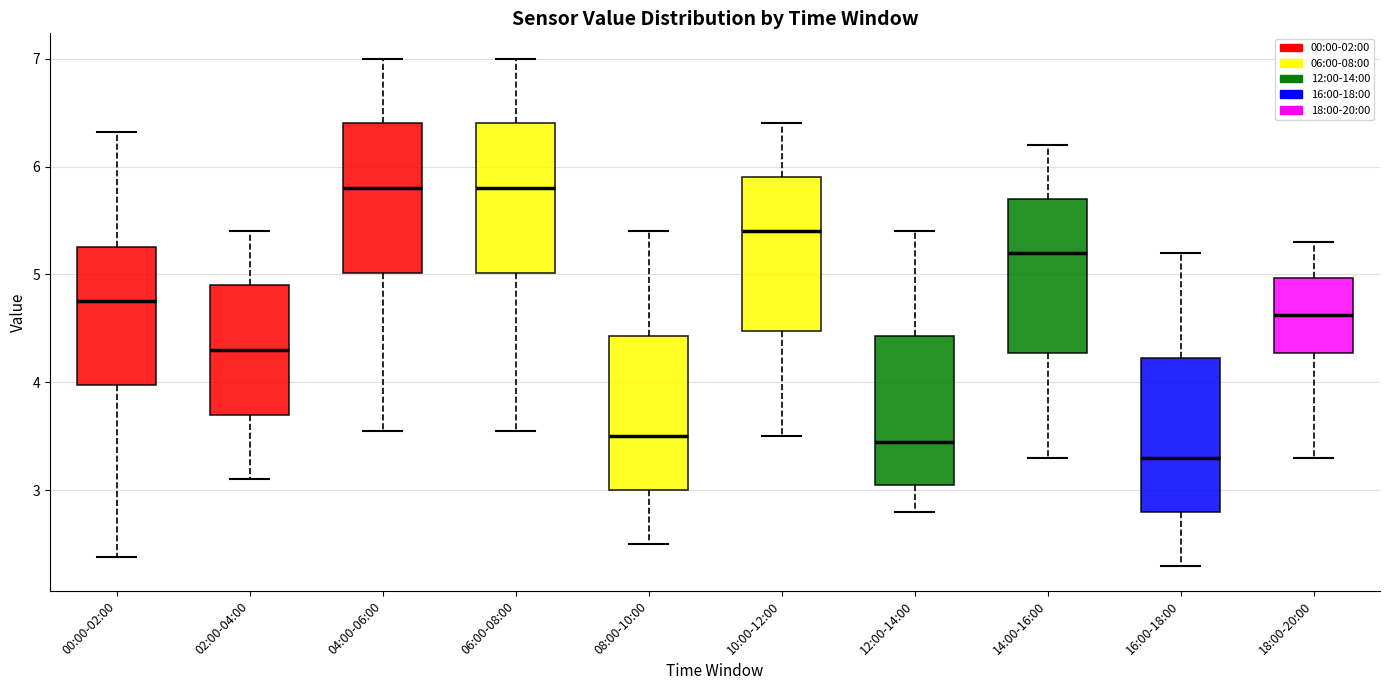

Reading left to right, read every box against the y-axis: the position of its median line, the range the box covers, and the ends of its whiskers. The values are not printed on the chart, so give them approximately, as read against the axis.

00:00-02:00: median 4.8, box 4.0 to 5.3, whiskers 2.4 to 6.3
02:00-04:00: median 4.3, box 3.7 to 4.9, whiskers 3.1 to 5.4
04:00-06:00: median 5.8, box 5.0 to 6.4, whiskers 3.6 to 7.0
06:00-08:00: median 5.8, box 5.0 to 6.4, whiskers 3.6 to 7.0
08:00-10:00: median 3.5, box 3.0 to 4.4, whiskers 2.5 to 5.4
10:00-12:00: median 5.4, box 4.5 to 5.9, whiskers 3.5 to 6.4
12:00-14:00: median 3.5, box 3.1 to 4.4, whiskers 2.8 to 5.4
14:00-16:00: median 5.2, box 4.3 to 5.7, whiskers 3.3 to 6.2
16:00-18:00: median 3.3, box 2.8 to 4.2, whiskers 2.3 to 5.2
18:00-20:00: median 4.6, box 4.3 to 5.0, whiskers 3.3 to 5.3